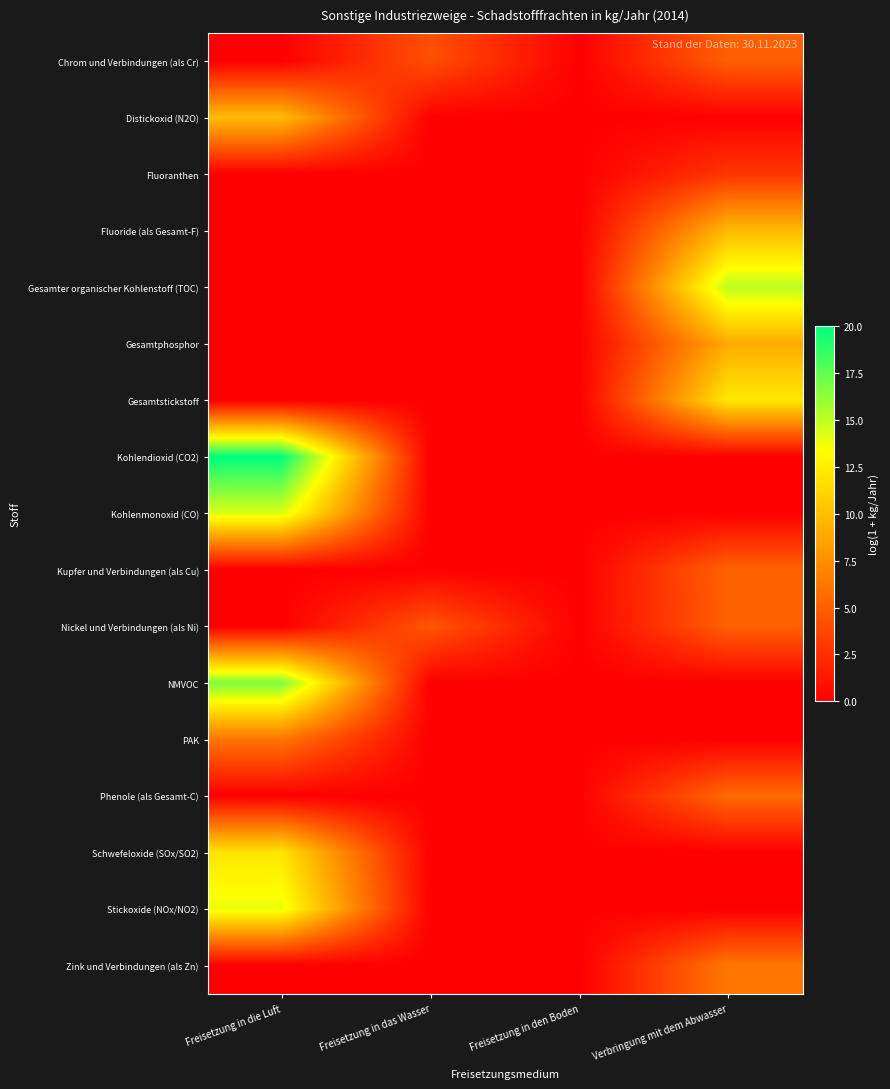

Which series has the widest spread of values?

Kohlendioxid (CO2)